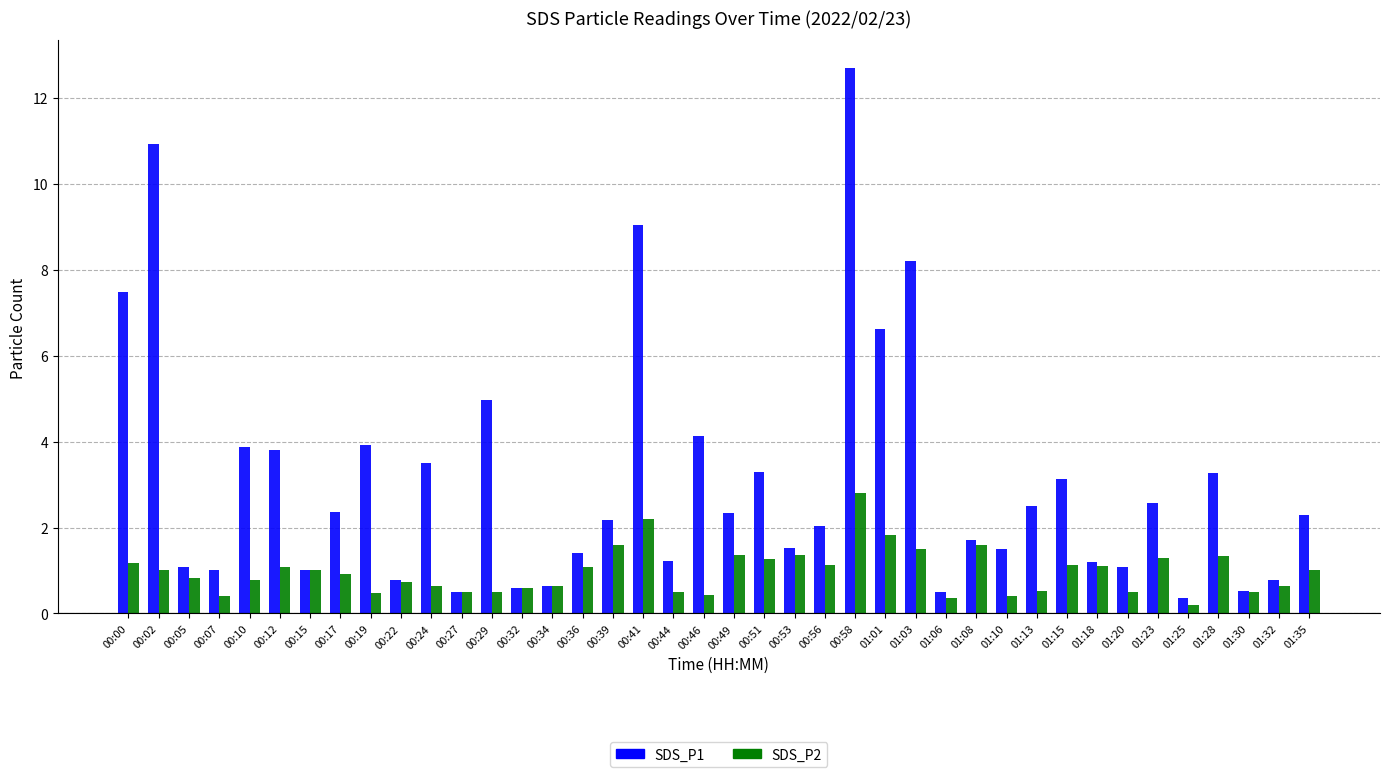

How many categories are shown in the chart?

40